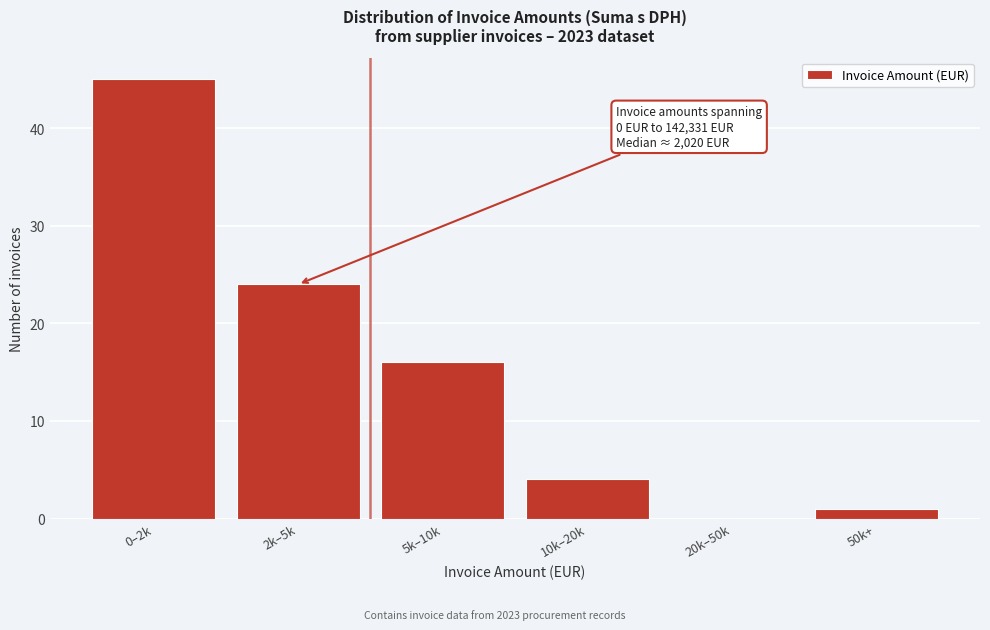

Reading left to right, what are all the values shown in this chart?

0–2k=45	2k–5k=24	5k–10k=16	10k–20k=4	20k–50k=0	50k+=1